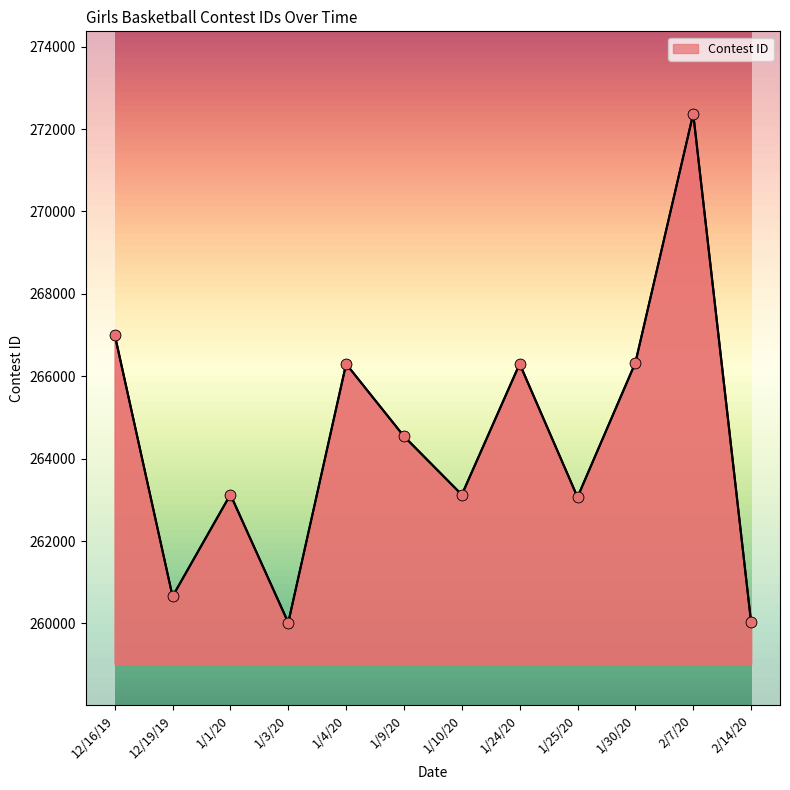

What is the change in value from 1/24/20 to 2/14/20?

-6269